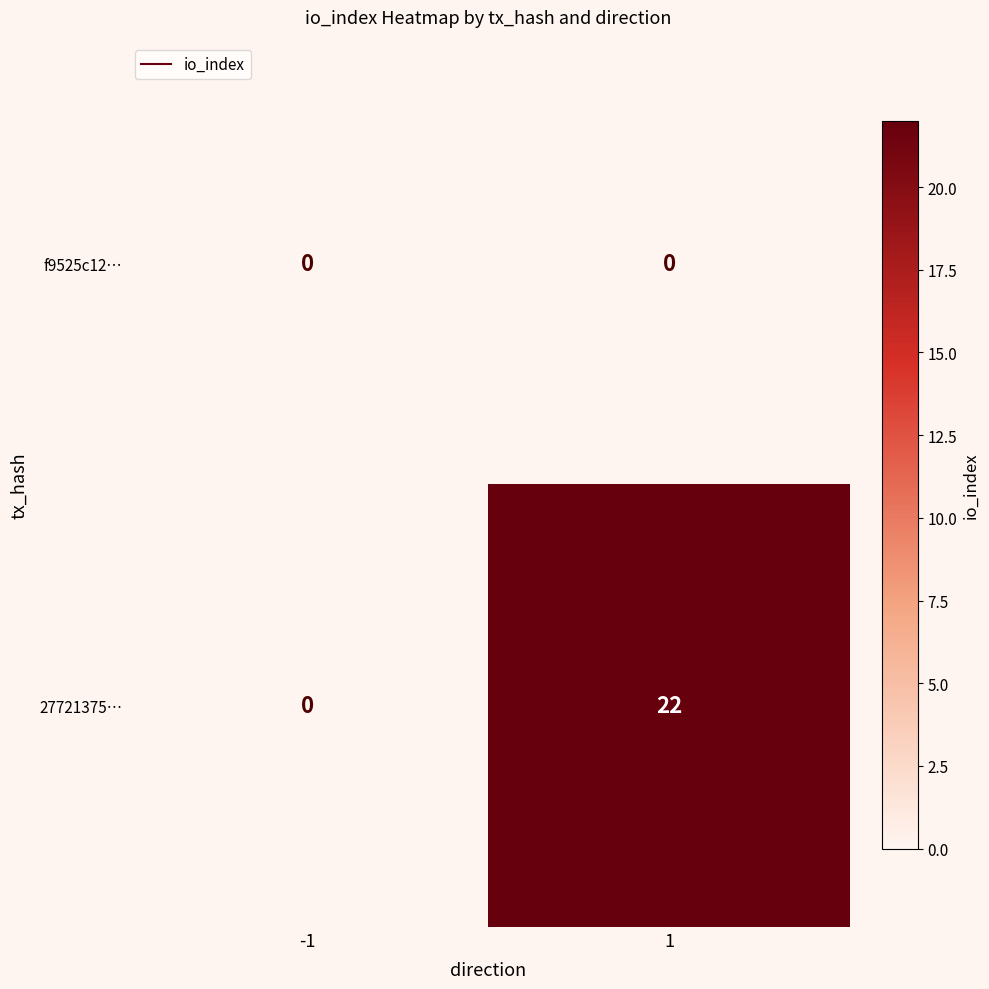

What is the total value across all series at 1?

22